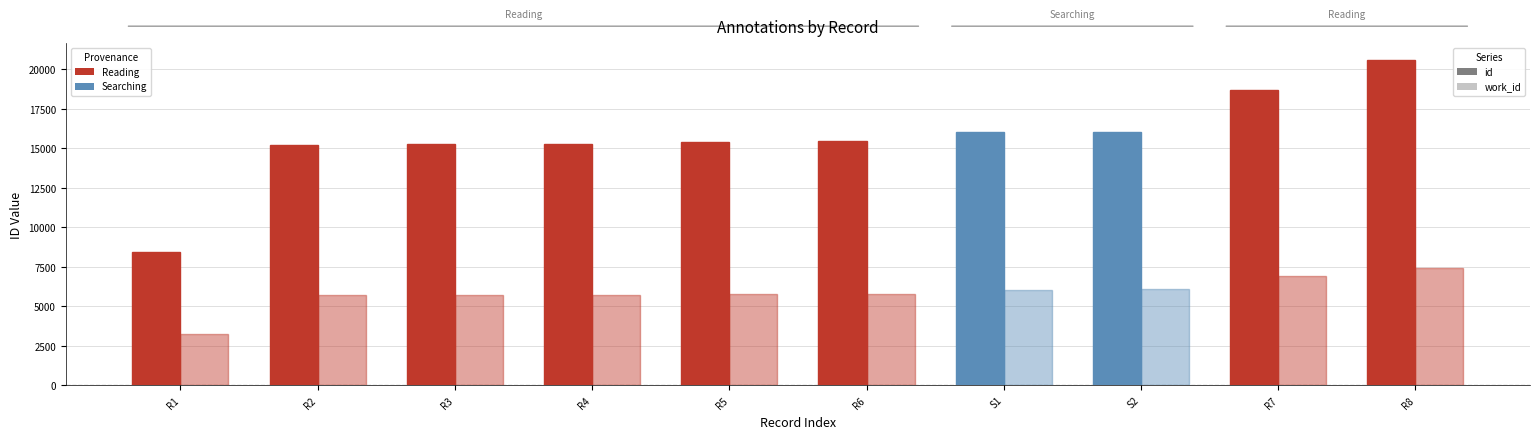

What is the difference between the second highest and second lowest values in the work_id series?

1242